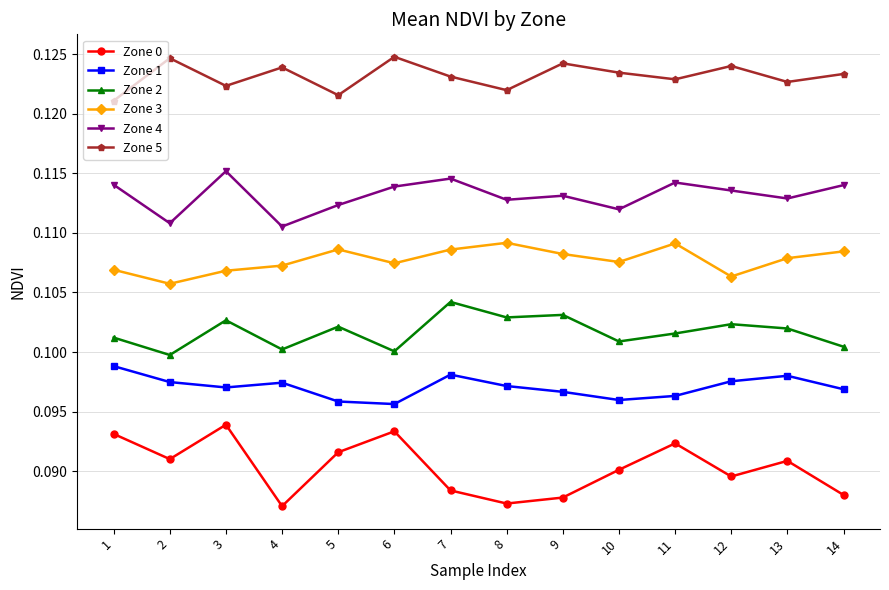

What is the total value across all series at 14?

0.6